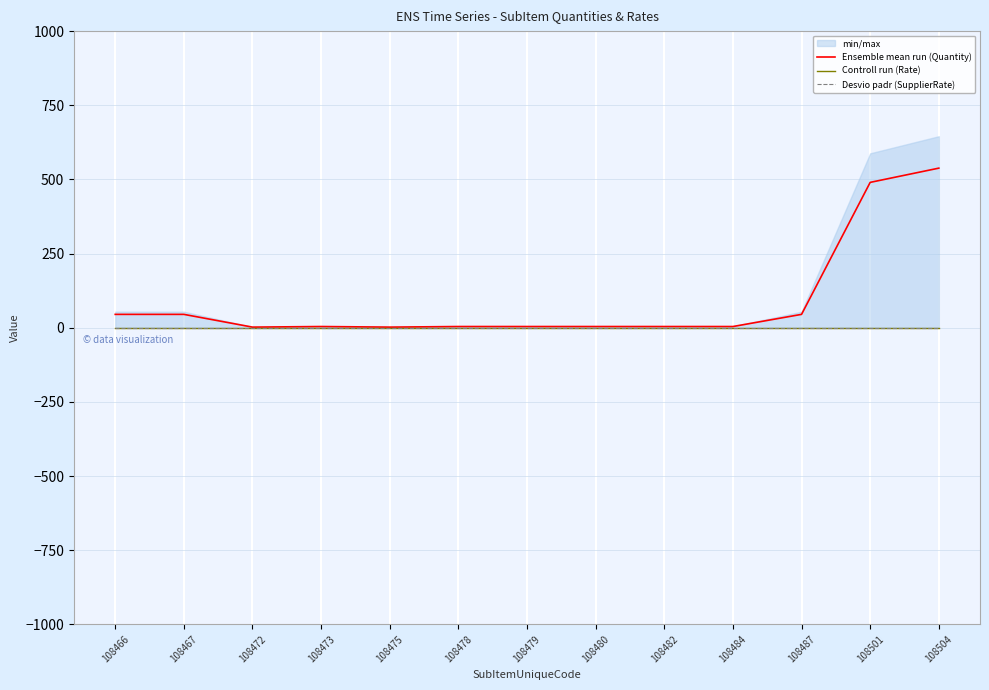

What is the average value of the Ensemble mean run (Quantity) series?

92